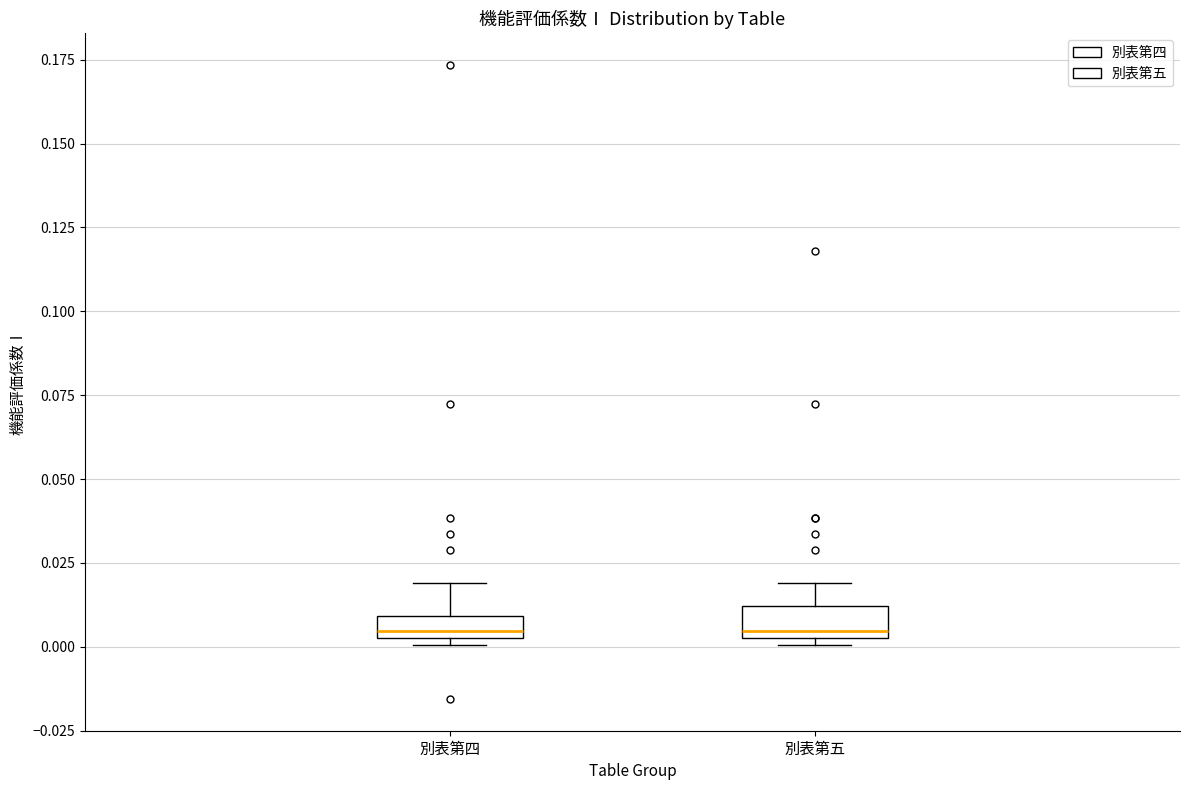

Where does the upper whisker of the box for 別表第五 end on the y-axis? The values are not printed on the chart, so give them approximately, as read against the axis.

0.020